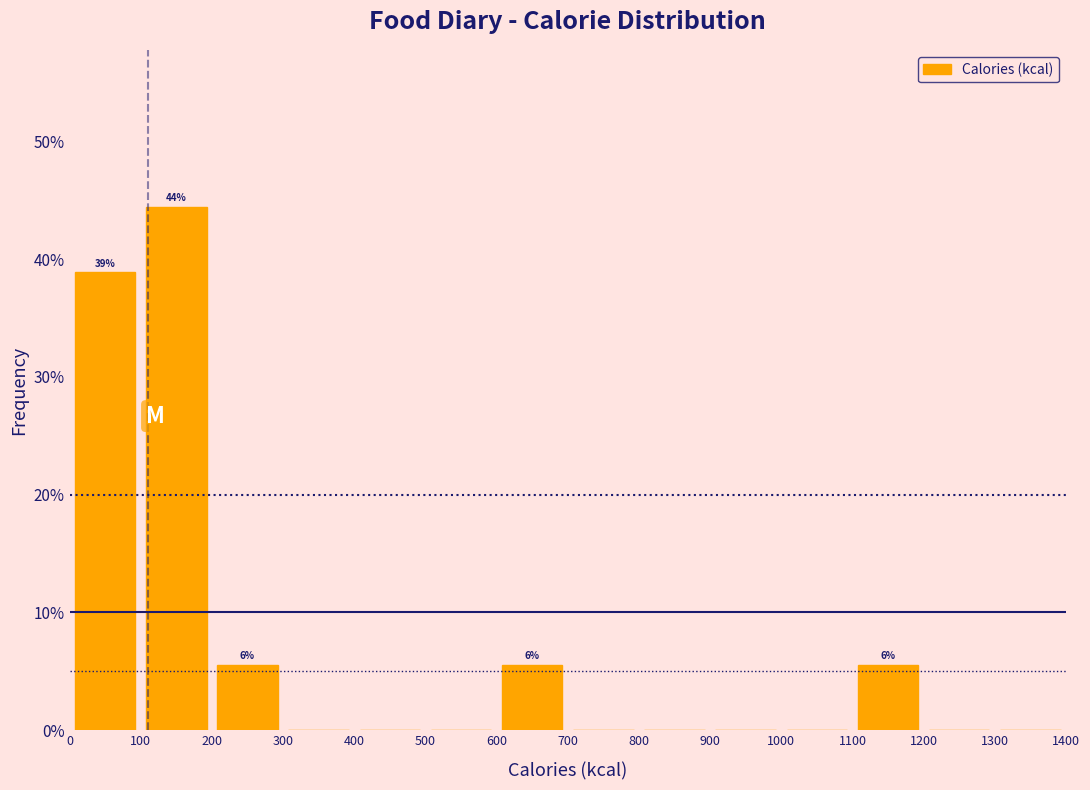

Over which range of the x-axis is the bar tallest?

100 to 200